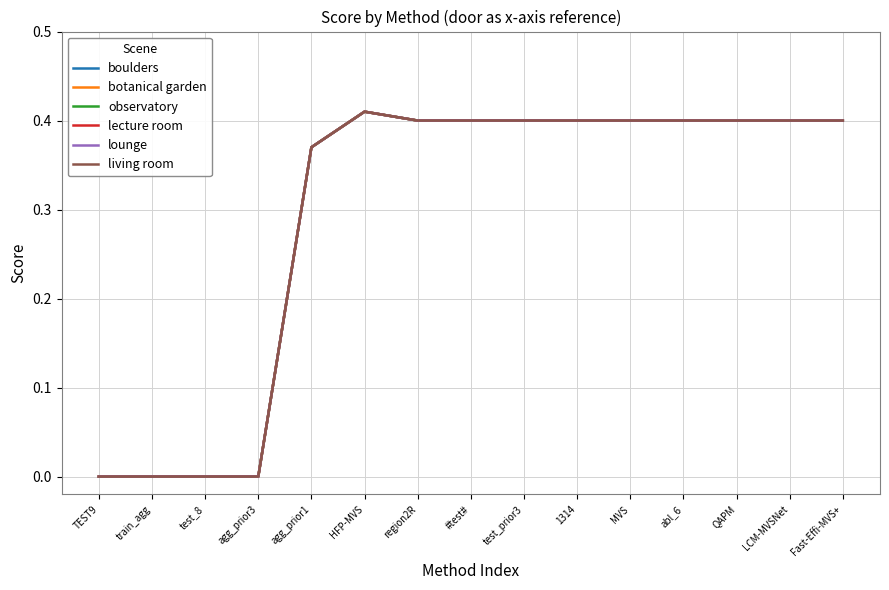

Which label corresponds to the largest value in the chart?

HFP-MVS